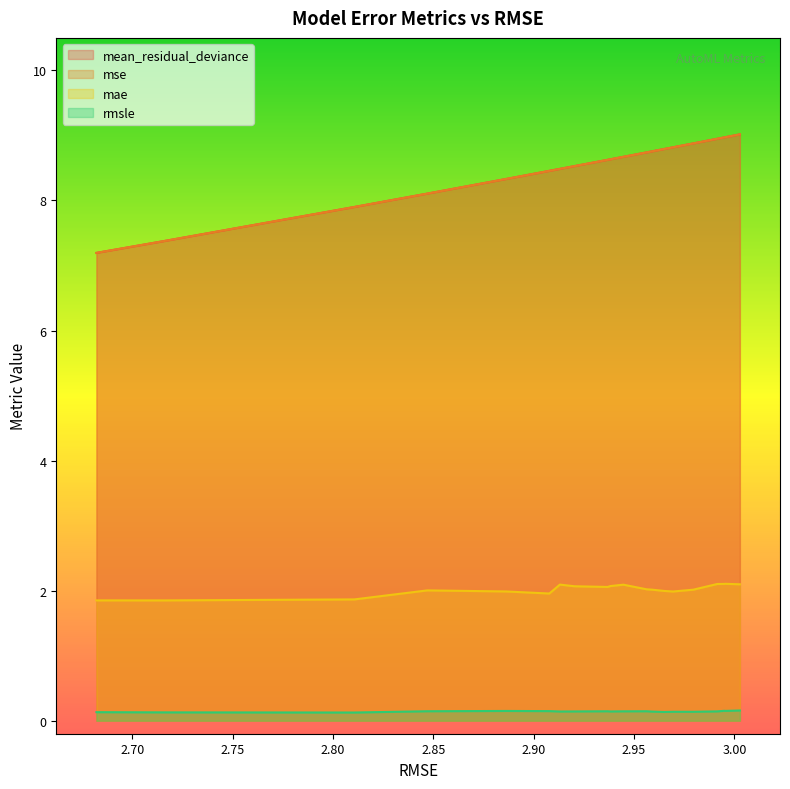

What is the sum of all mae values?

40.3